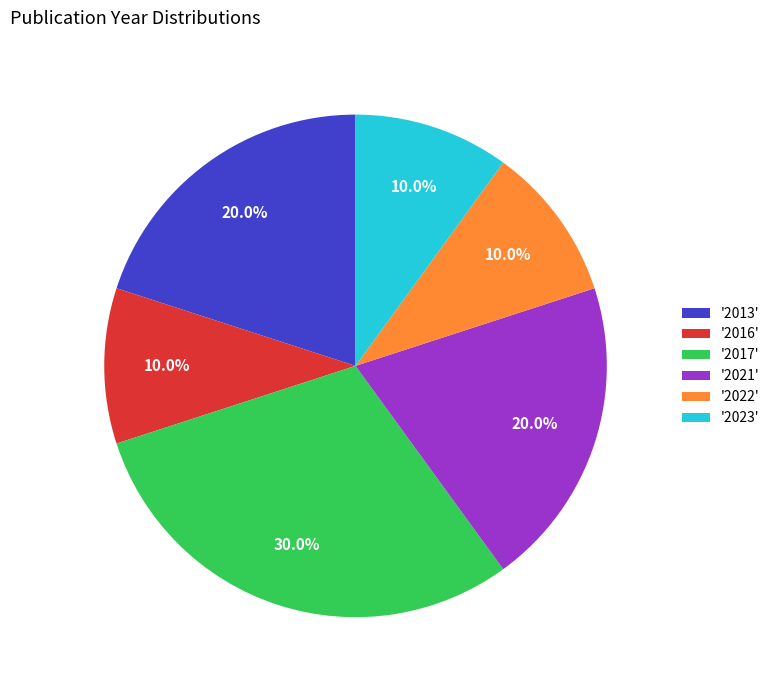

Do '2016' and '2021' together represent more than half of the pie?

No